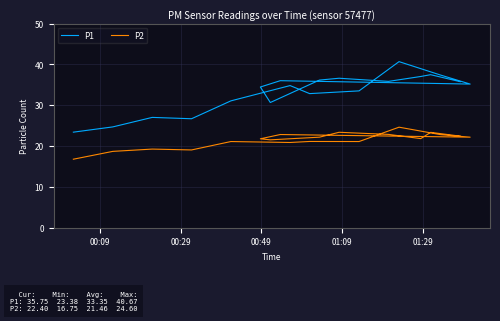

In P1, how many points are lower than both neighbors (excluding endpoints)?

5